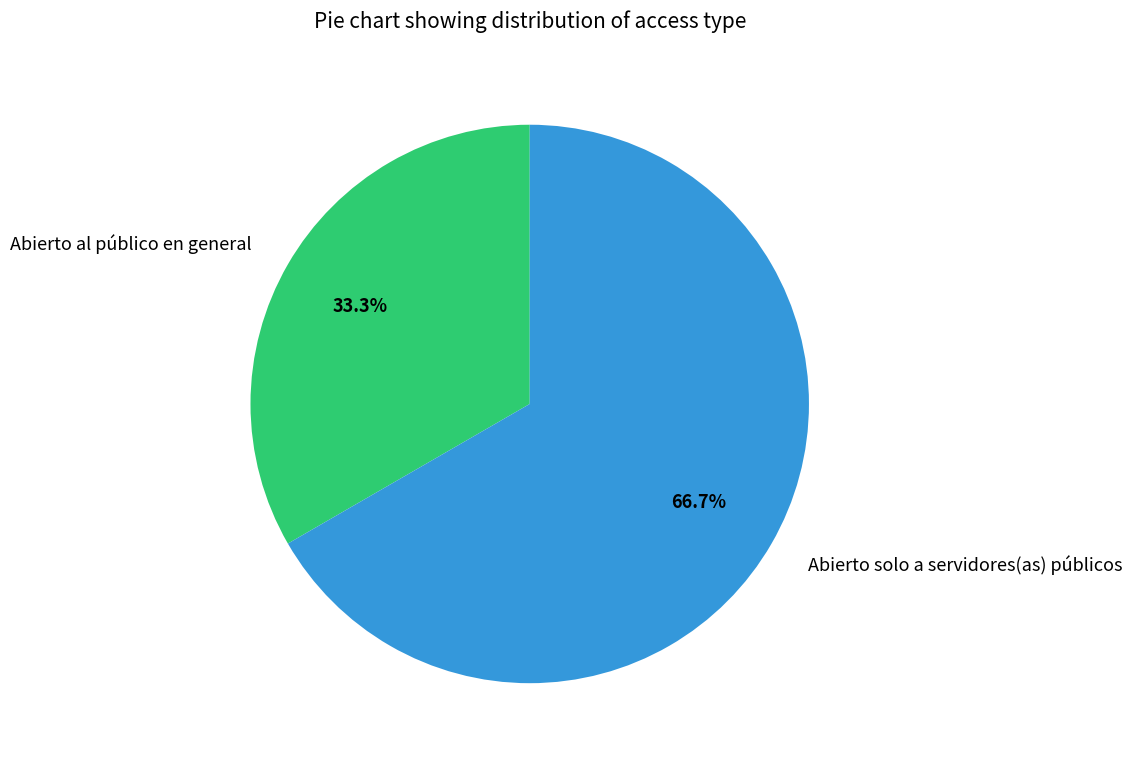

To the nearest percent, what portion does Abierto solo a servidores(as) públicos represent?

67%